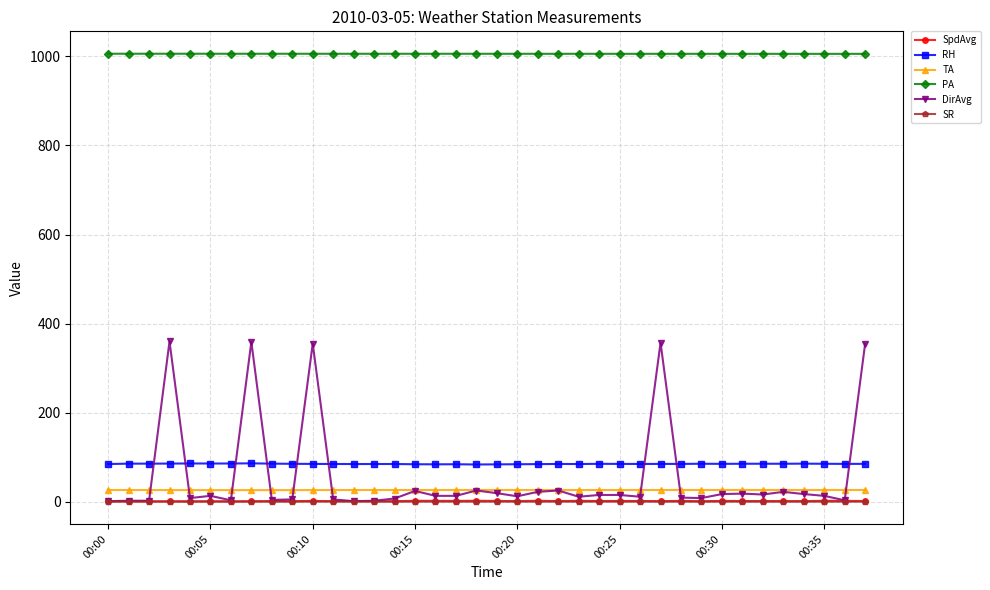

At how many categories does at least one series exceed 730?

38